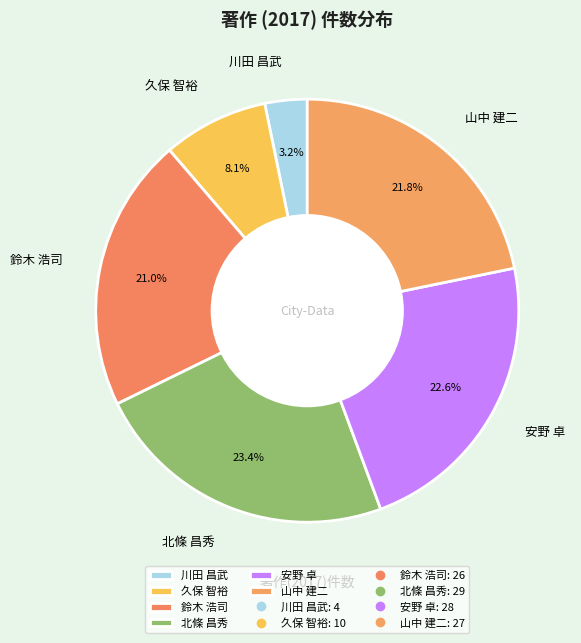

Does any single category account for the majority?

No